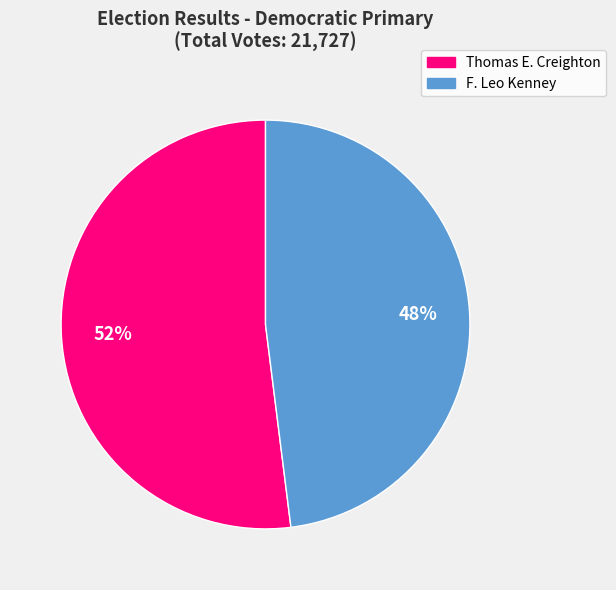

Count the number of slices in the pie.

2